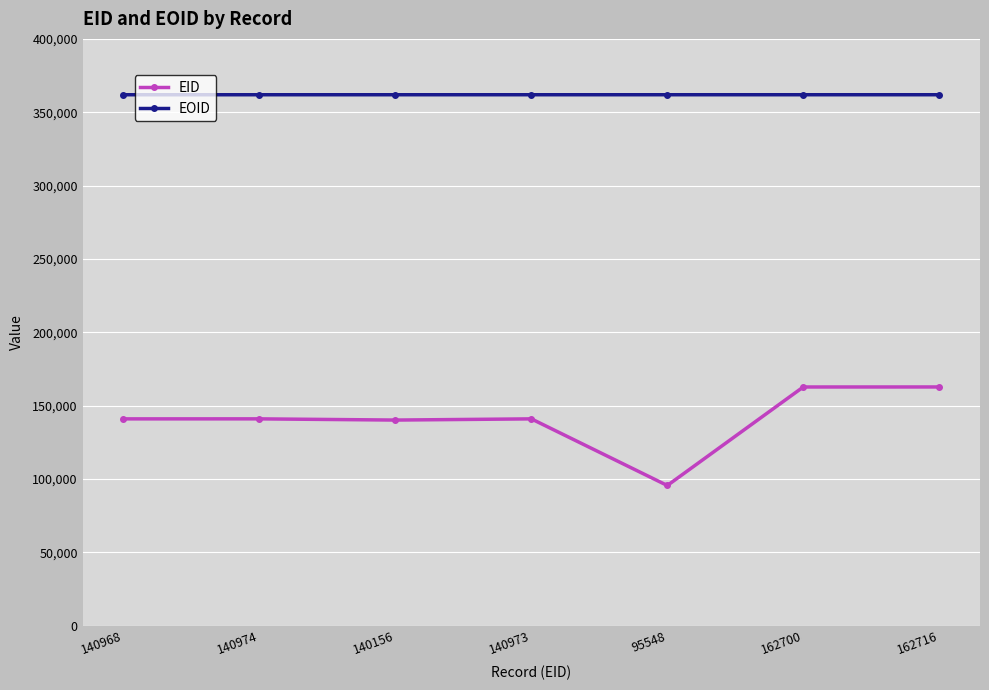

What is the difference between the maximum and minimum values in the EID series?

67168